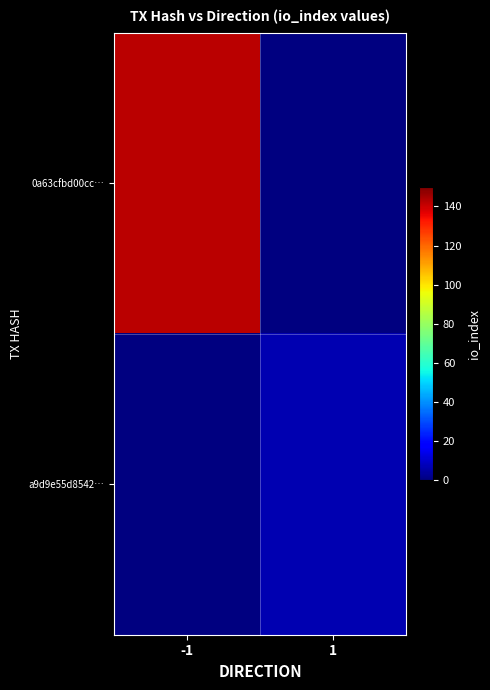

The value of 0a63cfbd00cc… at -1 is 52.2. True or false?

False